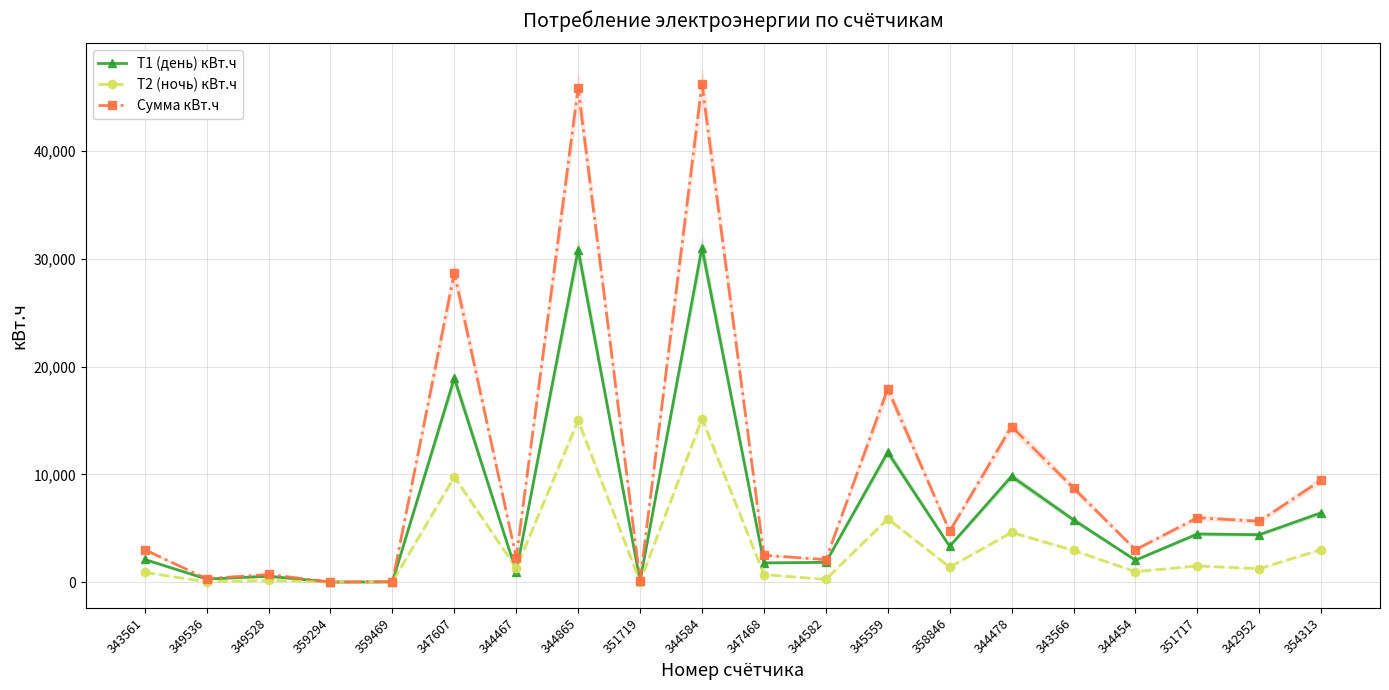

Where do Т2 (ночь) кВт.ч and Т1 (день) кВт.ч first cross each other?

347607 and 344467